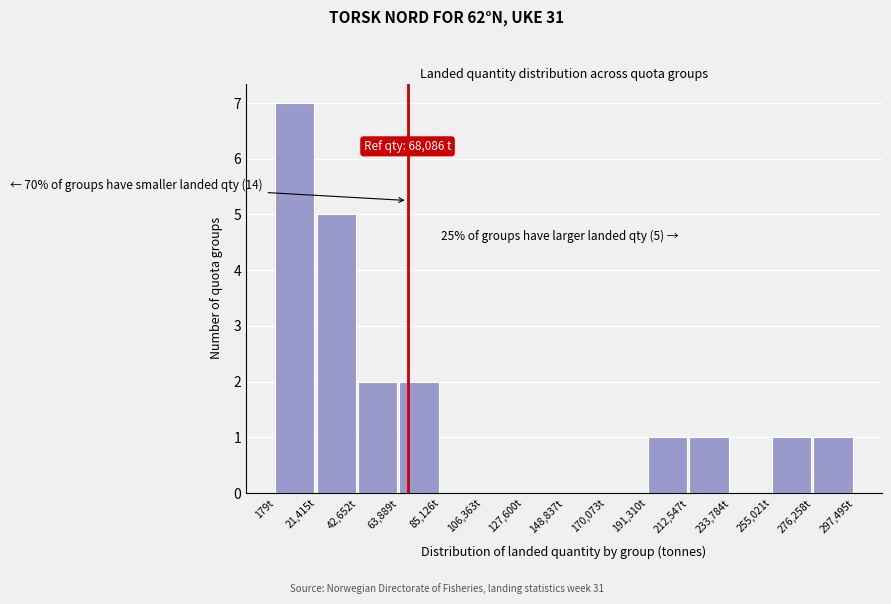

Over which range of the x-axis is the bar tallest?

0 to 20000